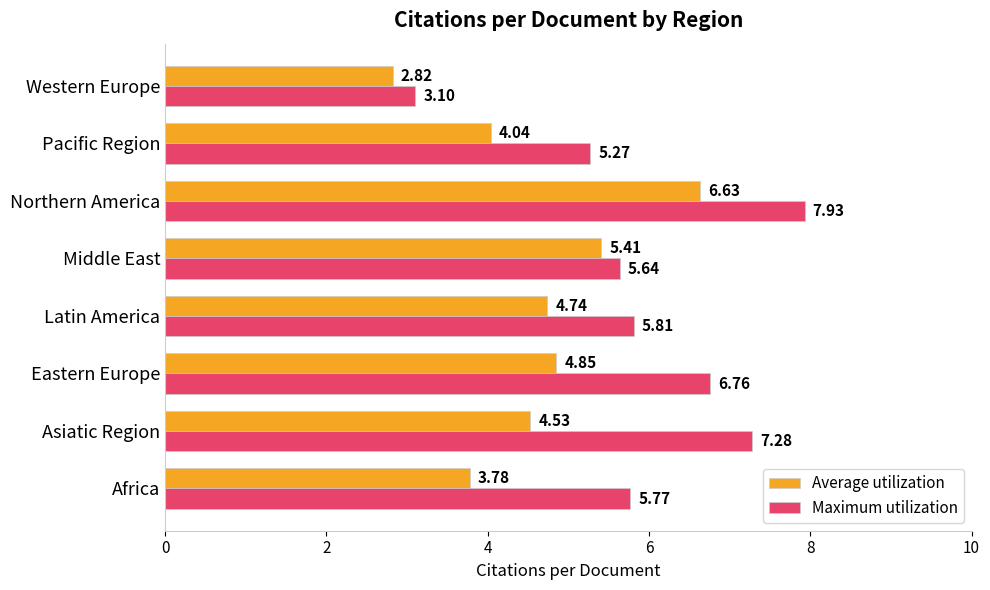

At which label is Maximum utilization closest to 5?

Pacific Region